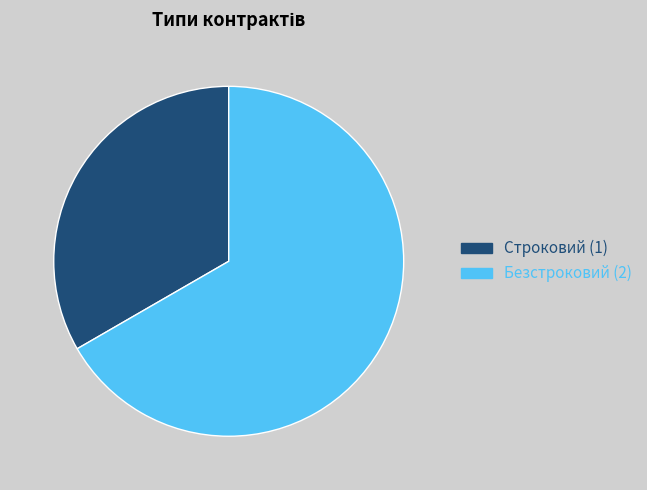

Which has a higher value, Строковий or Безстроковий?

Безстроковий